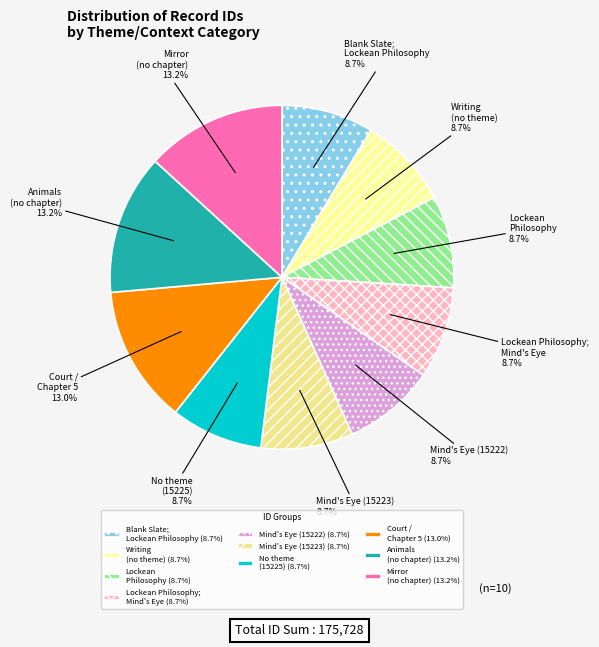

What percentage is NOT represented by Lockean Philosophy?

91.3%